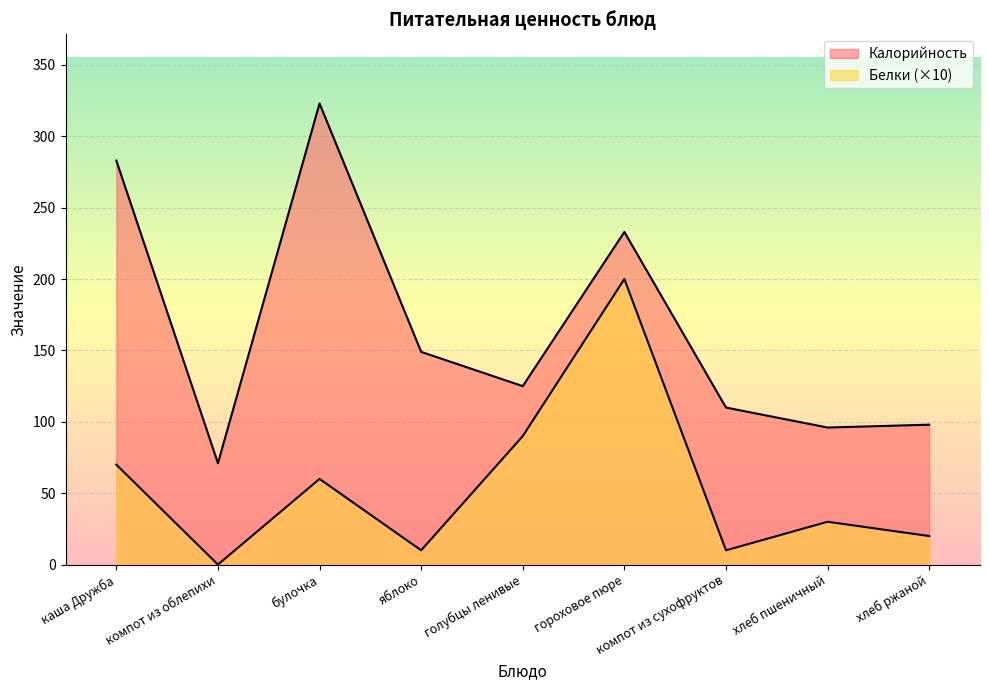

Where is the first local maximum for Калорийность?

булочка